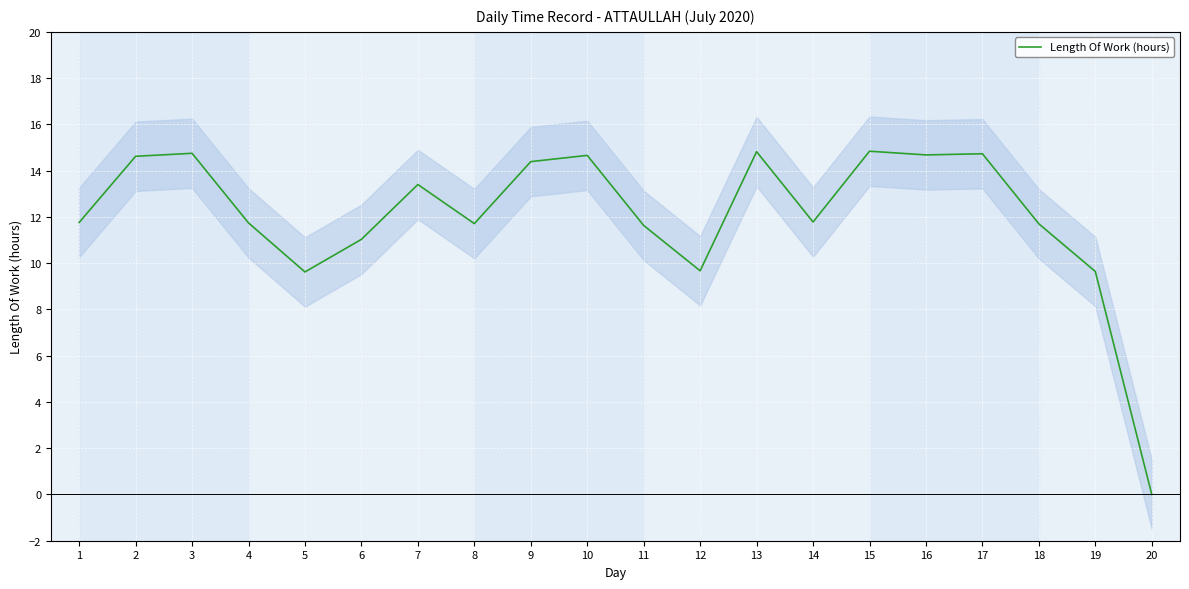

How many values are above zero?

19